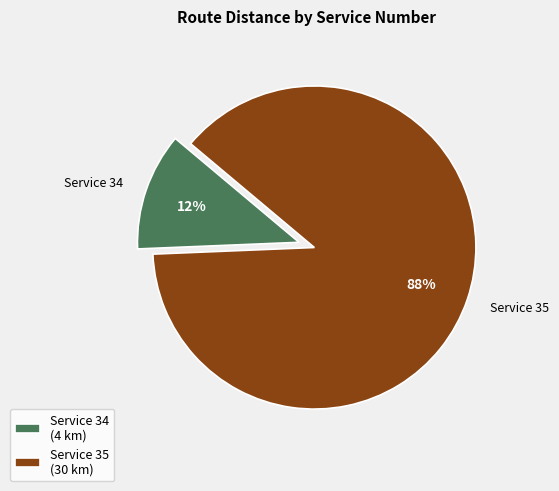

What percentage is the Service 35 (30 km) slice, to the nearest percent?

88%